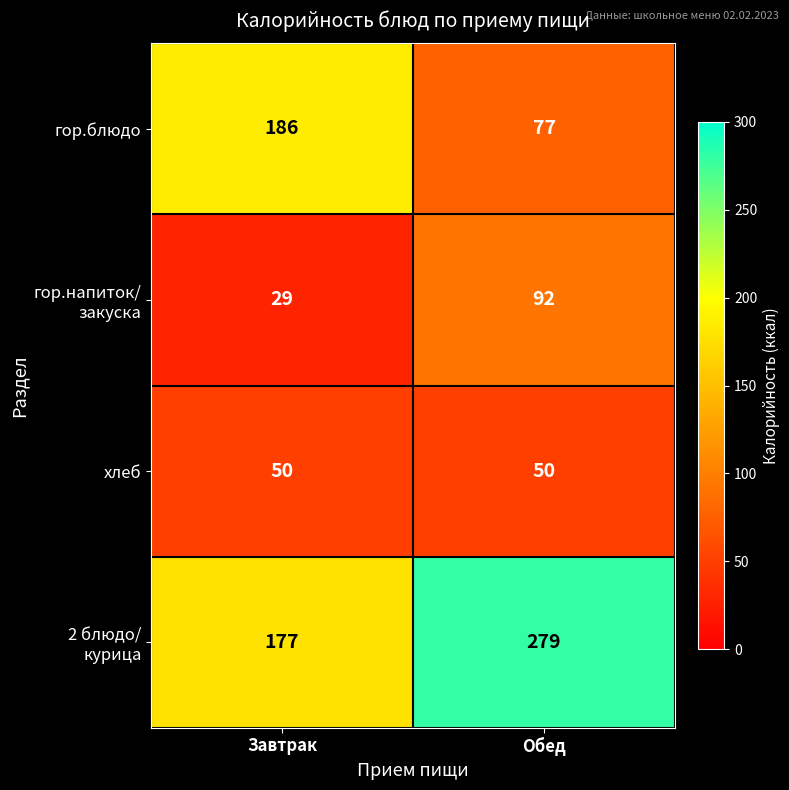

What is the difference between the highest and lowest values at Обед?

229